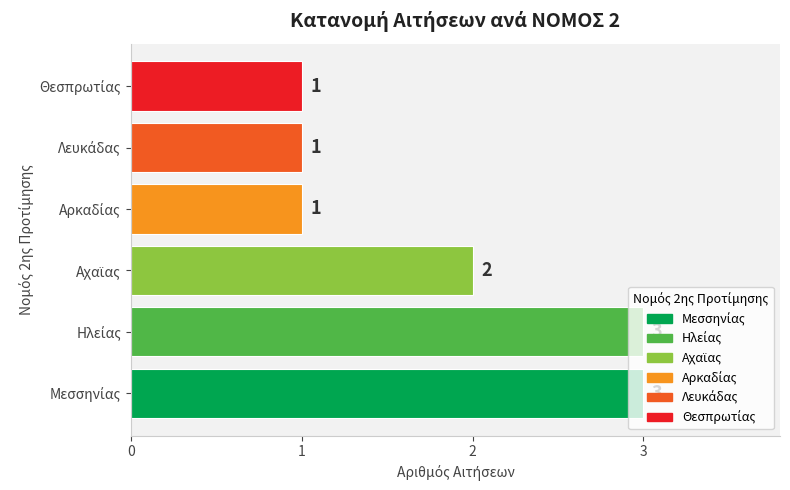

What is the sum of all values?

11